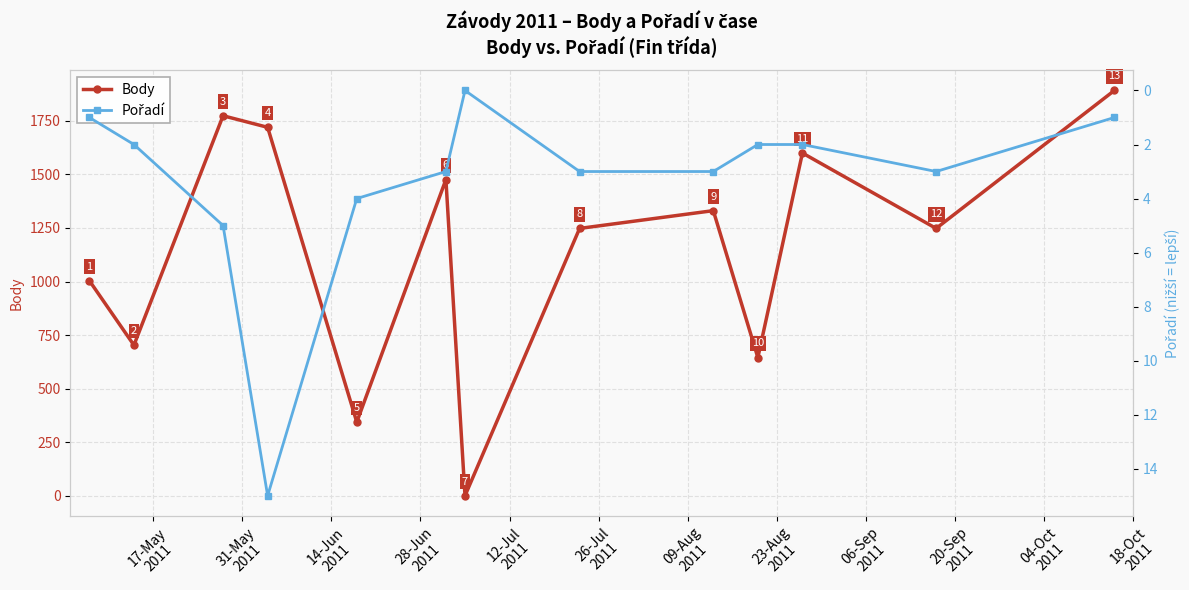

What is the highest value of the Body series?

1892